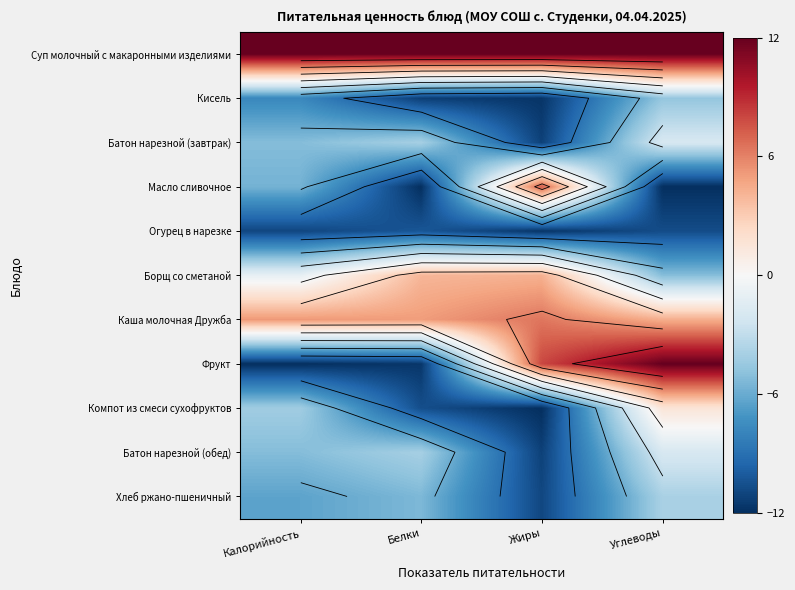

What is the sum of all Батон нарезной (завтрак) values?

-22.3